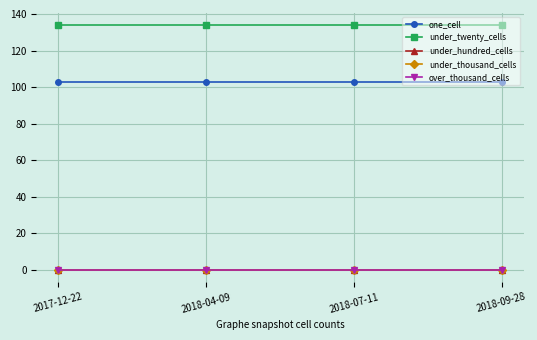

What is the approximate value of one_cell at 2018-07-11?

103